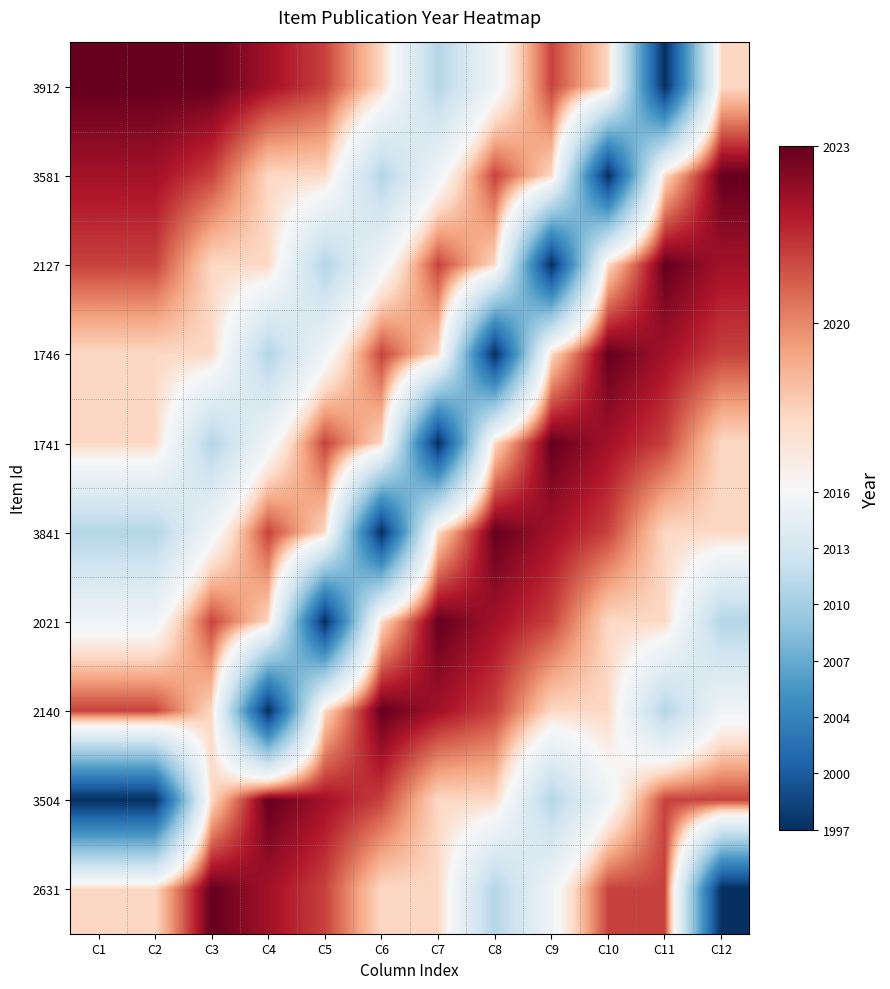

At which category is the sum across all series the highest?

C3